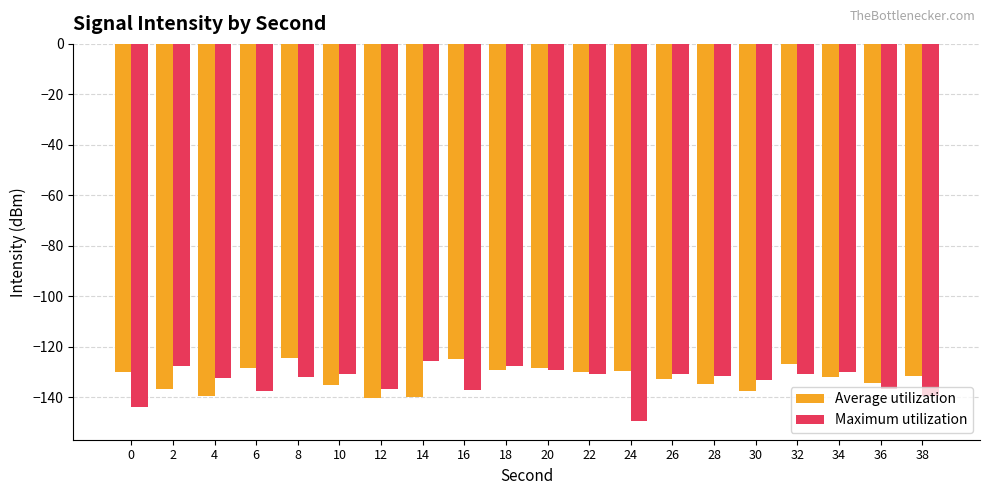

Is the value of Average utilization at 24 greater than the value of Maximum utilization at 2?

No